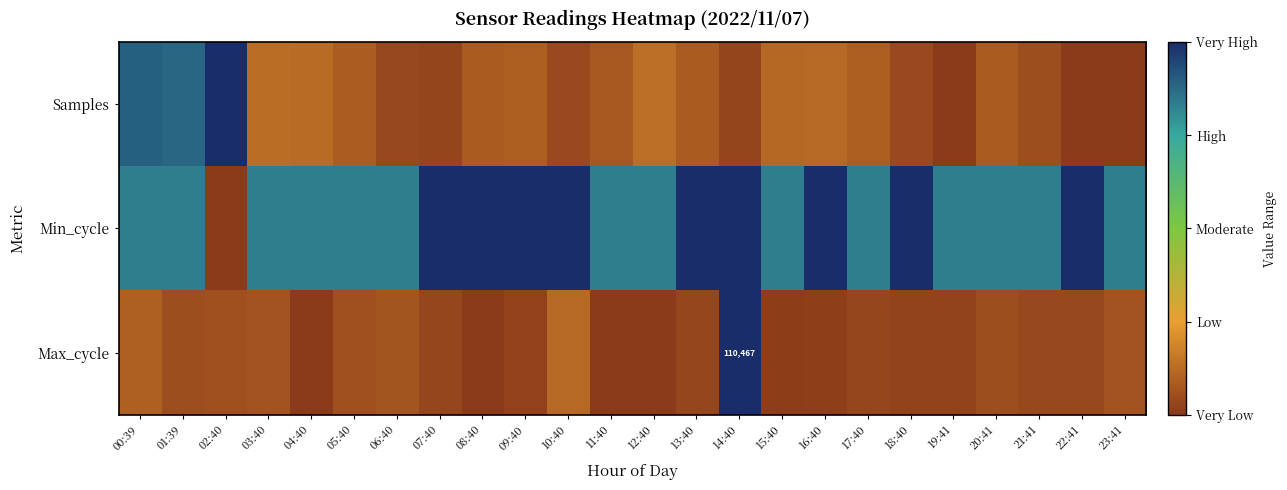

Between 05:40 and 17:40, which series saw the biggest shift?

Max_cycle